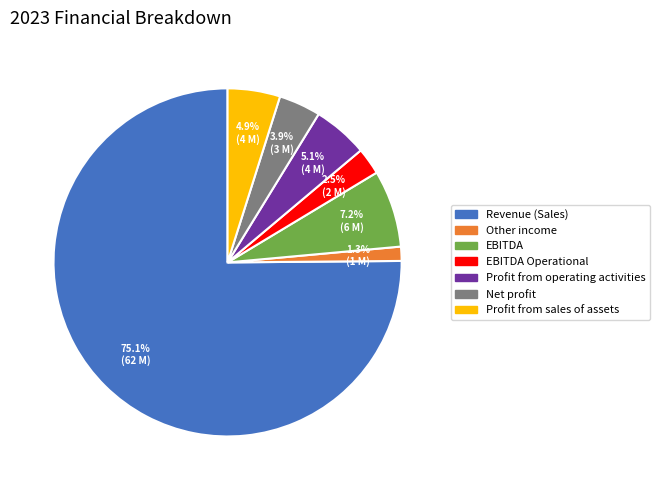

Is there a majority slice in this chart?

Yes